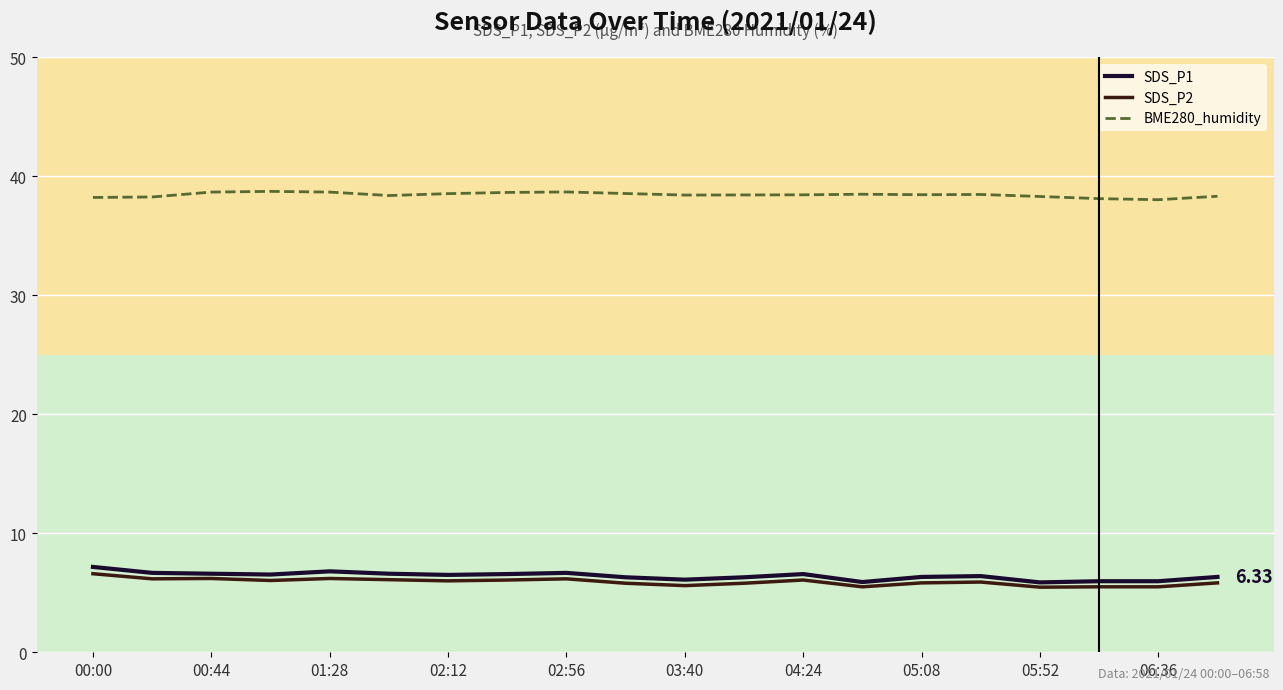

What is the smallest value displayed?

5.5